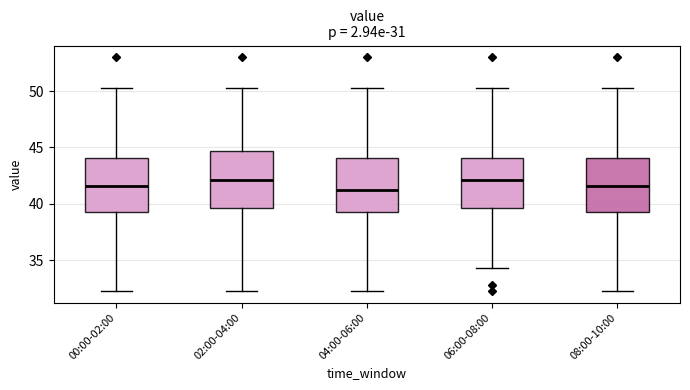

Where does the median line of the box for 00:00-02:00 sit on the y-axis? The values are not printed on the chart, so give them approximately, as read against the axis.

41.5